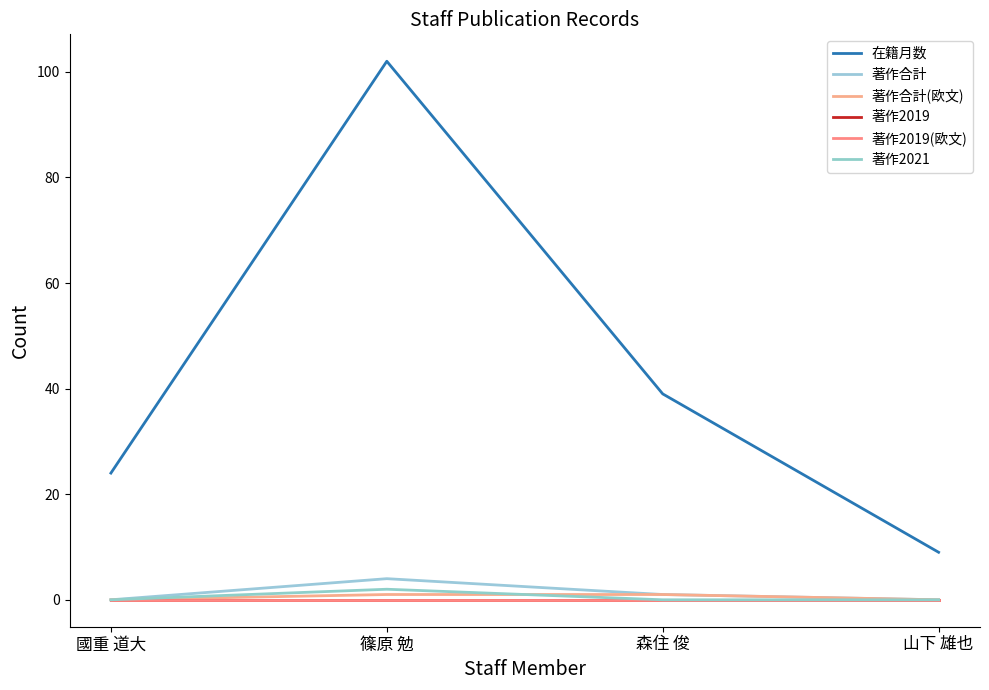

Does the chart have visible grid lines?

No